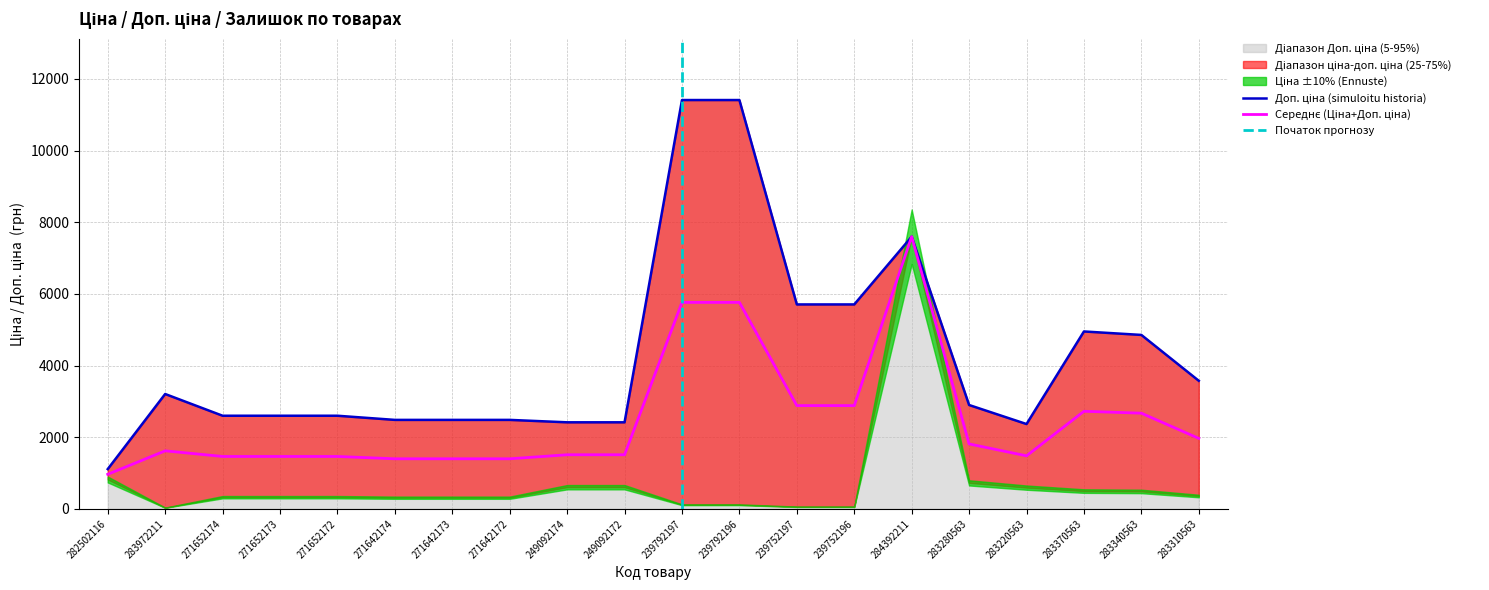

Reading left to right, list all the values displayed in this chart.

Ціна: 818.5	32.0	324.8	324.8	324.8	310.3	310.3	310.3	603.7	603.7	114.1	114.1	57.0	57.0	7596.5	724.5	591.6	495.0	485.4	357.4
Доп. ціна: 1109.2	3205.0	2598.3	2598.3	2598.3	2482.4	2482.4	2482.4	2414.8	2414.8	11410.0	11410.0	5705.0	5705.0	7596.5	2897.8	2366.5	4950.4	4853.8	3573.9
Залишок: 125.0	360.0	33.0	12.0	5.0	9.0	7.0	5.0	288.0	21.0	289.0	290.0	845.0	698.0	43.0	11.0	106.0	9.0	14.0	85.0